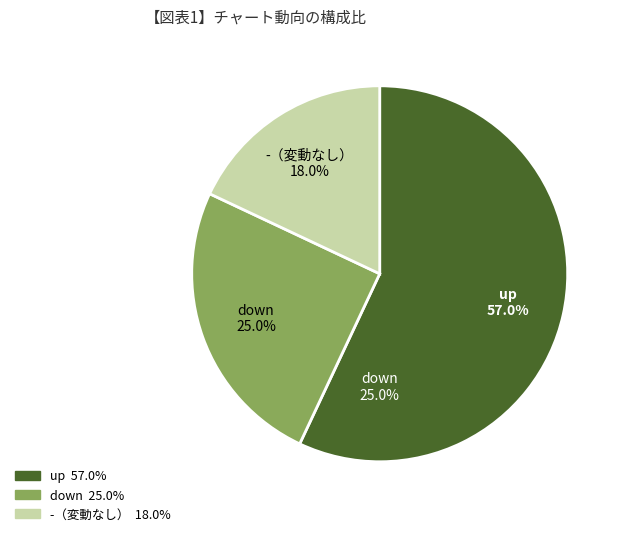

How many slices are in this pie chart?

3